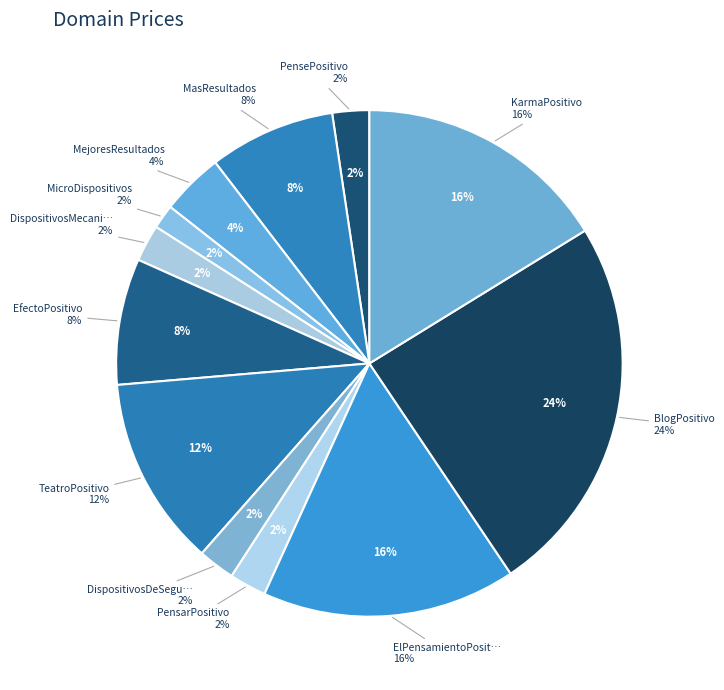

Which category has the biggest portion of the pie?

BlogPositivo.com